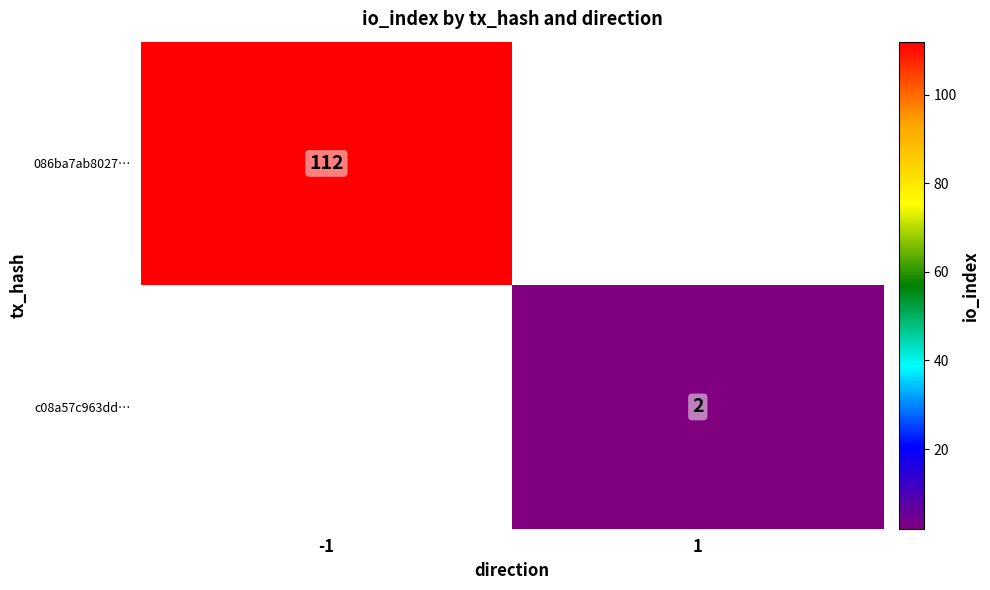

Which has a higher value, 1 or -1?

-1